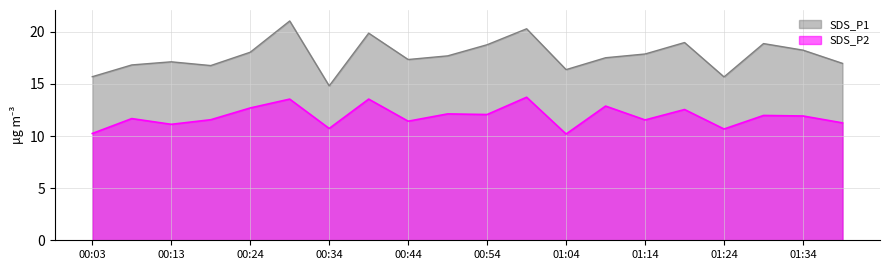

What are all the series names shown in the legend?

SDS_P1, SDS_P2